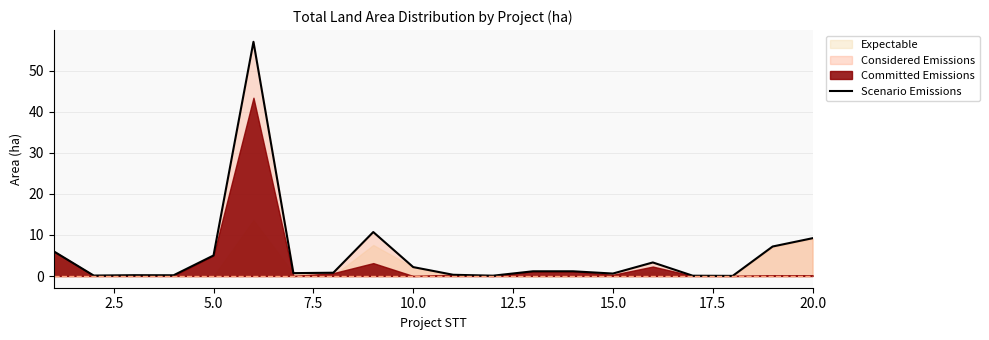

The value of Scenario Emissions at 20.0 is 9.2. True or false?

True